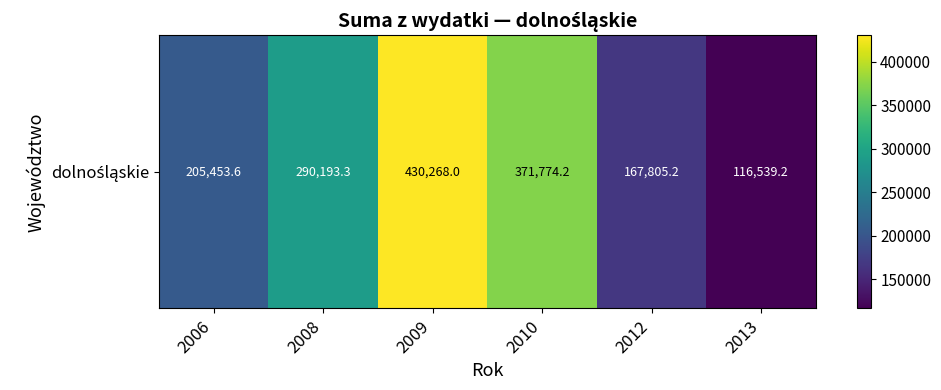

What is the sum of the values at 2013 and 2008?

406732.5